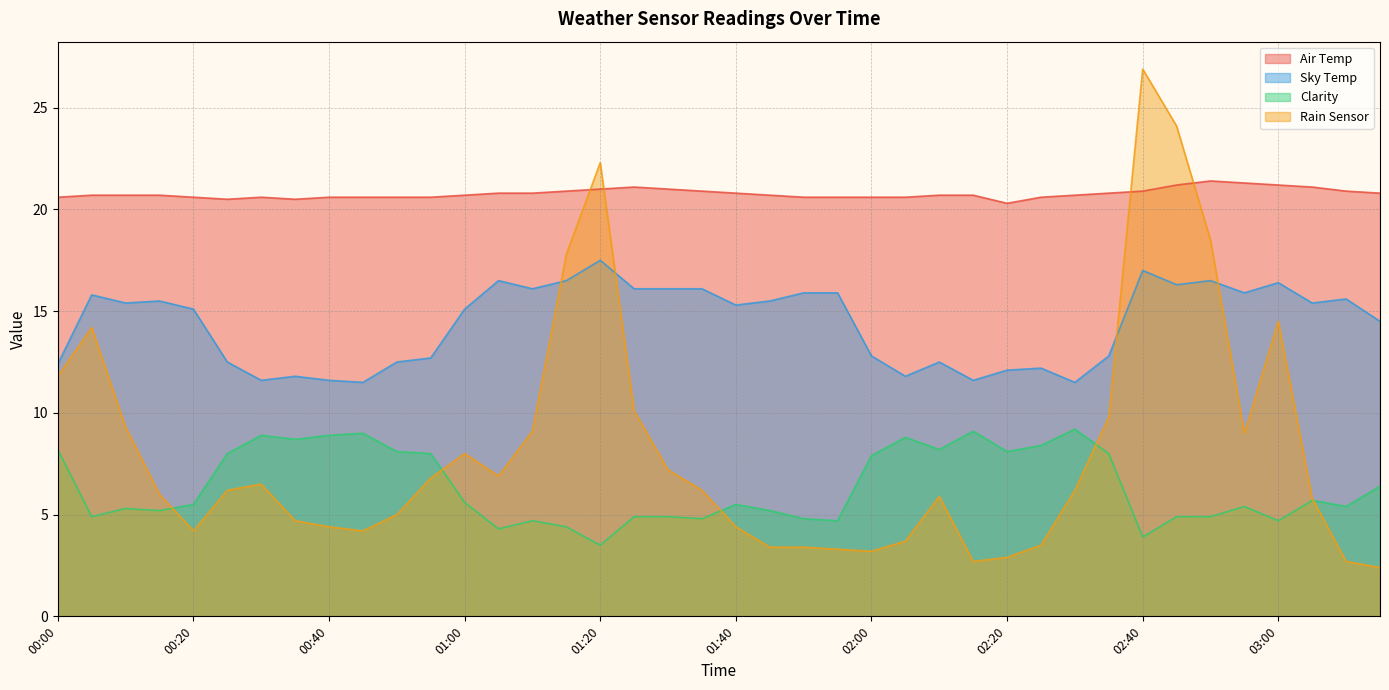

What is the difference between the maximum and minimum values in the Sky Temp series?

6.0